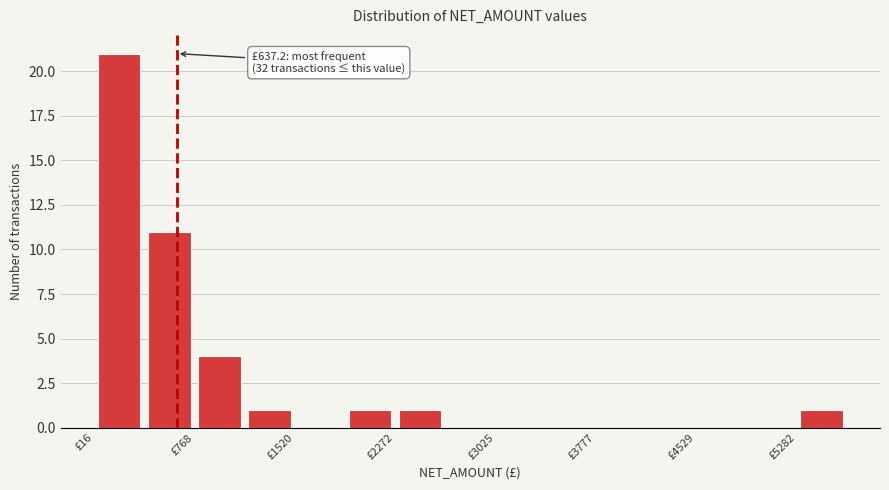

Read against the x-axis, roughly where is the centre of the tallest bar?

200